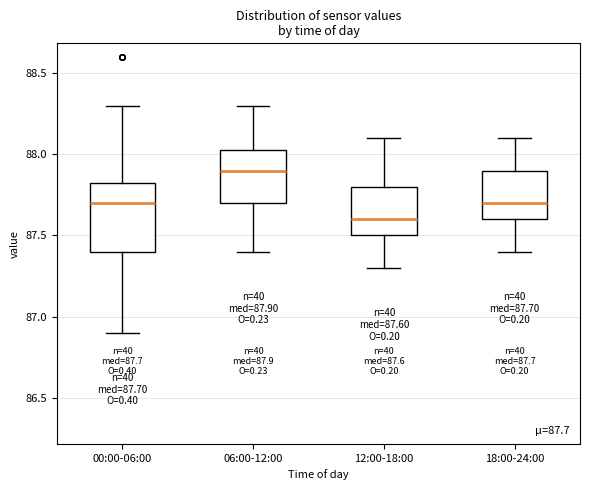

Which box is the tallest, from its lower edge to its upper edge?

00:00-06:00